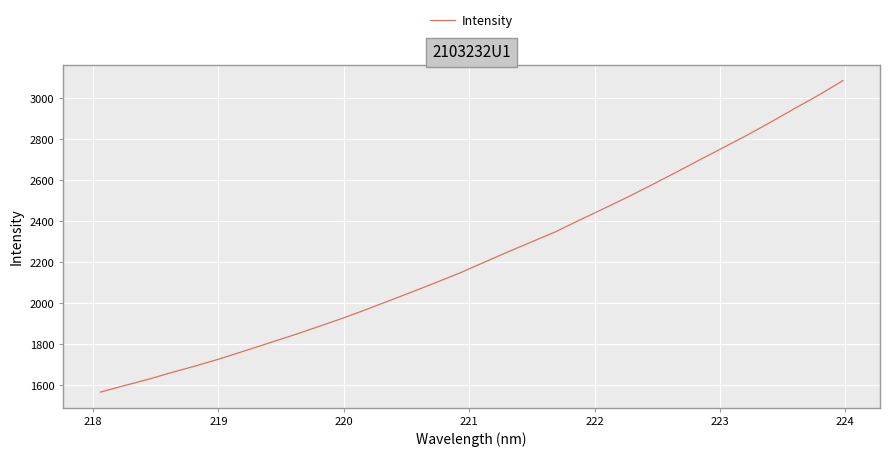

What is the difference between the maximum and minimum values?

1517.5